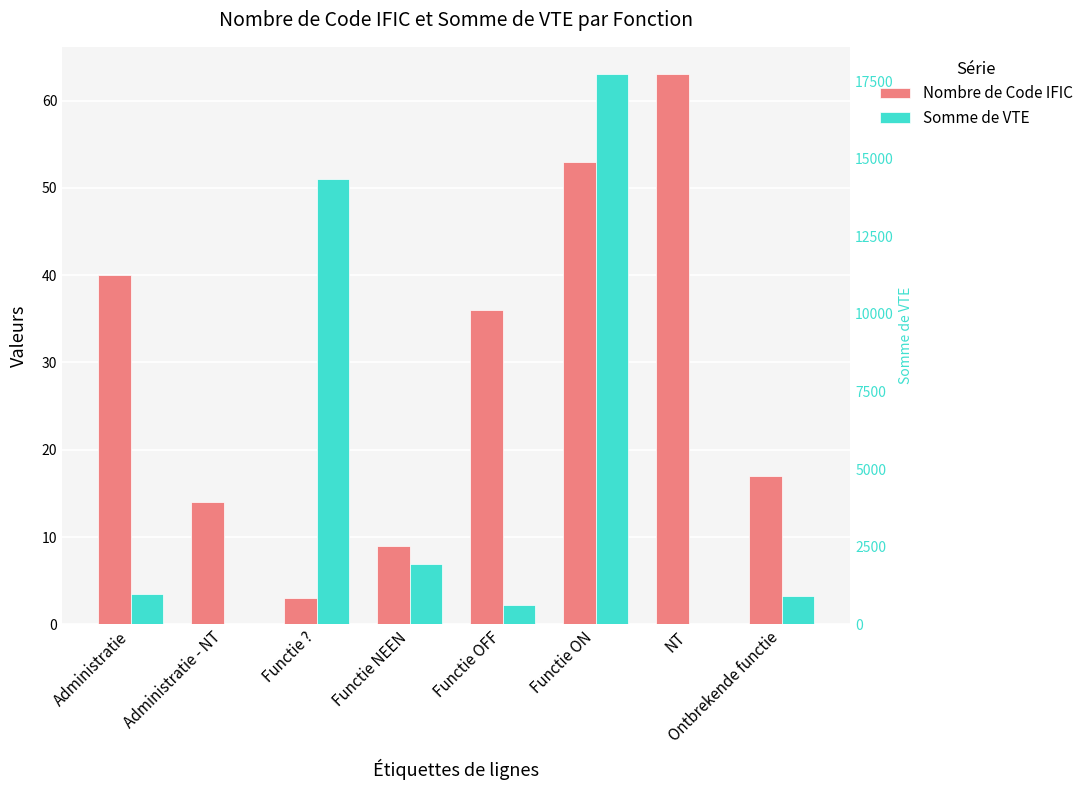

How many bars are there in total?

16